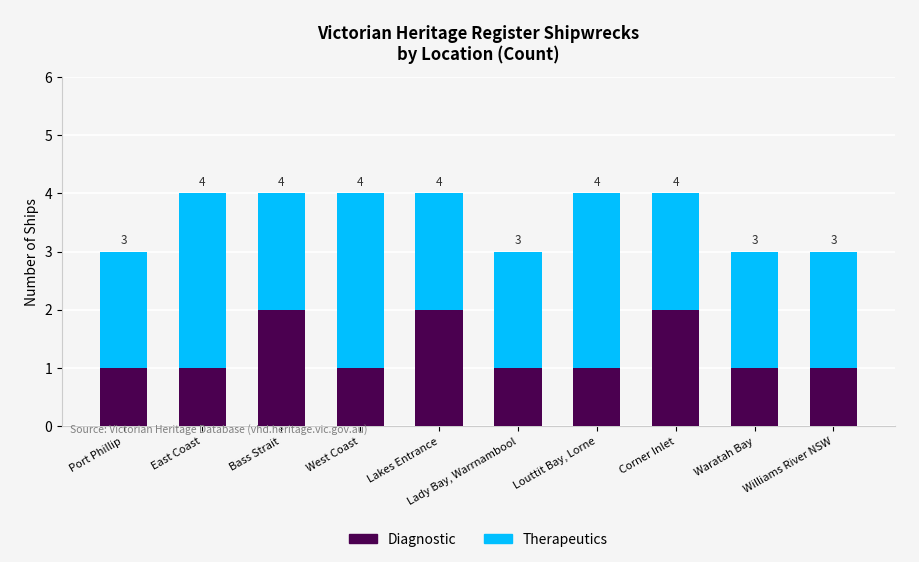

The Diagnostic series shows 2 at Corner Inlet. True or false?

True